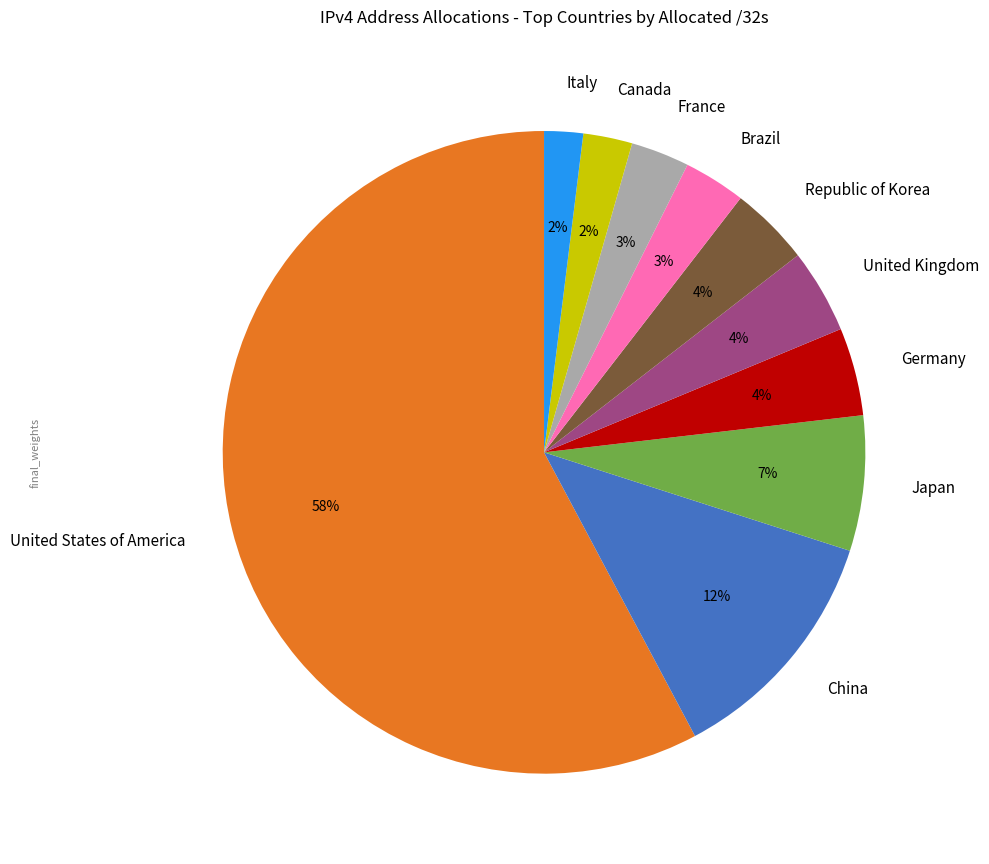

Which category has the biggest portion of the pie?

United States of America